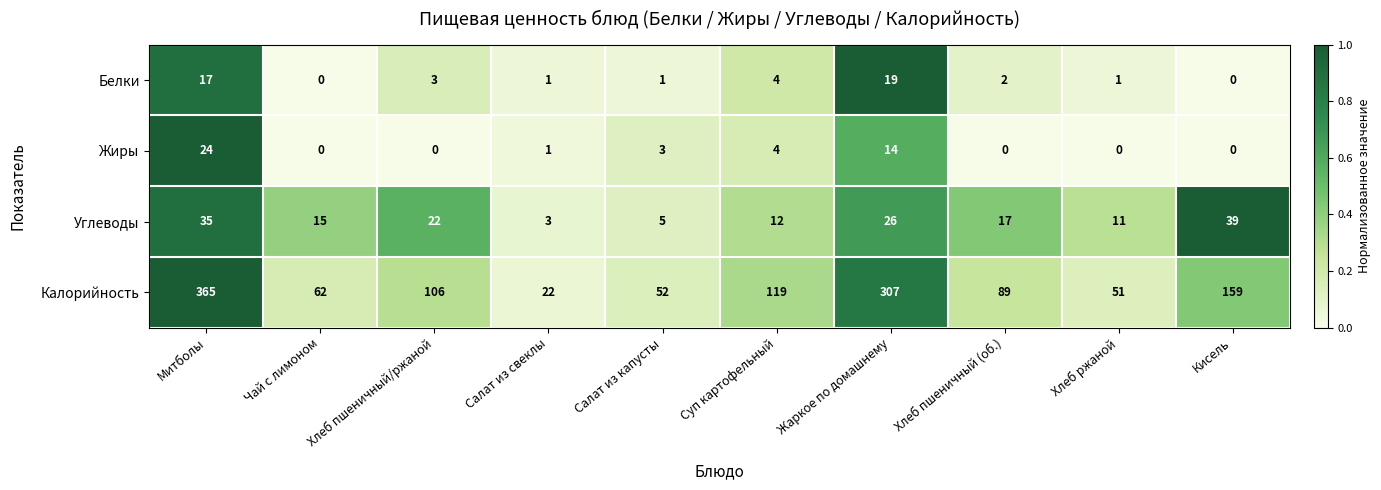

What is the spread (max minus min) of values at Хлеб ржаной?

51